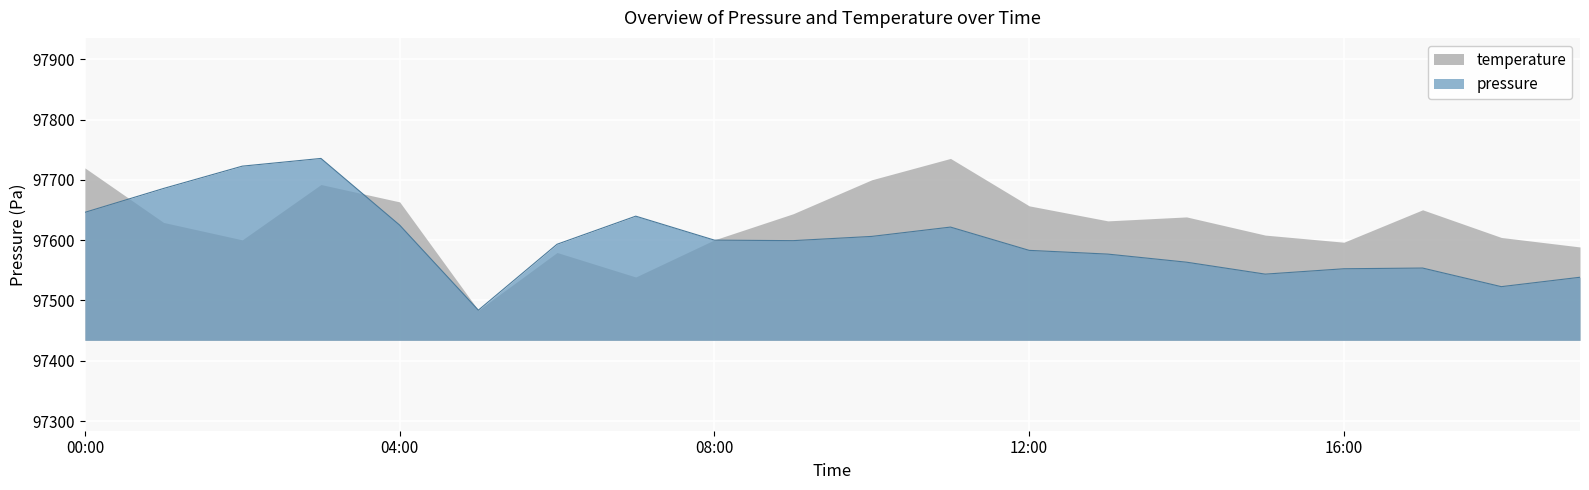

What is the sum of all values?

1951995.6